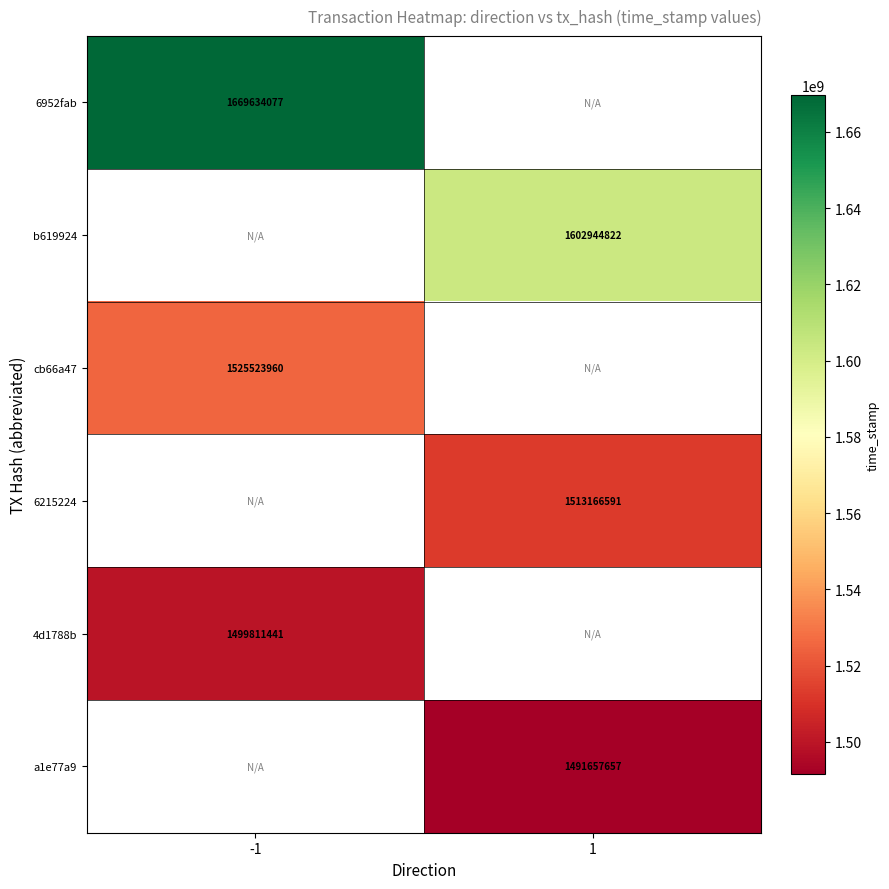

Which category has the highest value across all series?

-1